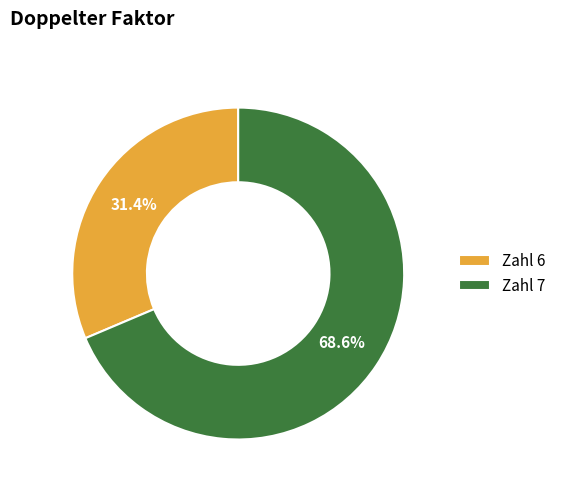

Which slice is the smallest?

Zahl 6